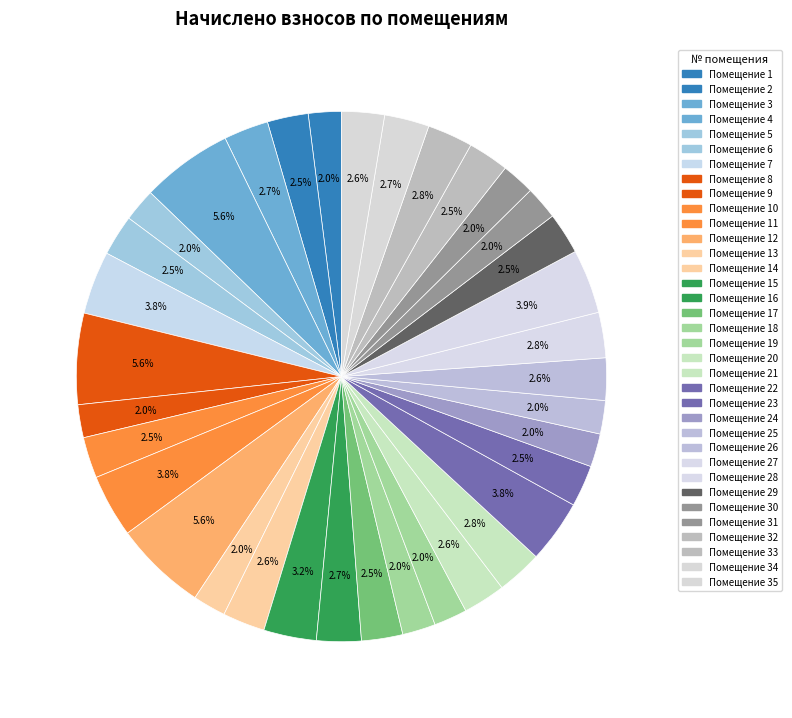

Count the number of slices in the pie.

35